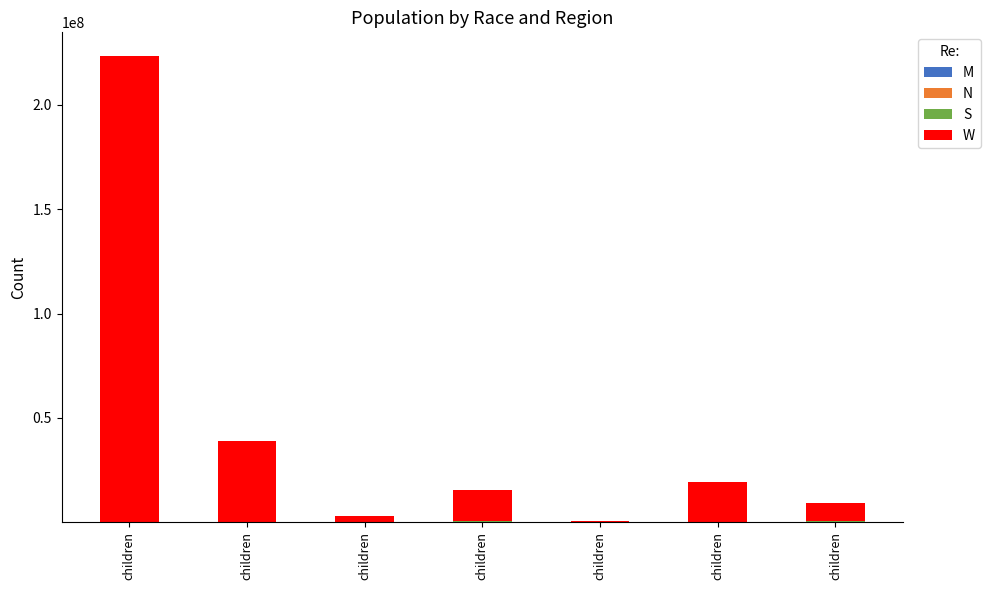

Count the number of categories in the chart.

7